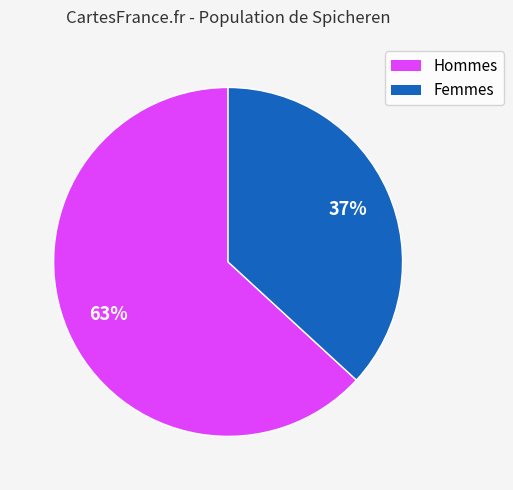

To the nearest percent, what is the average slice percentage?

50%